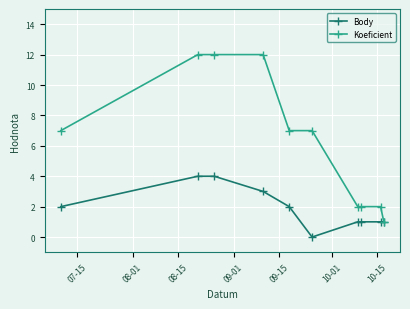

What is the sum of all Koeficient values?

64